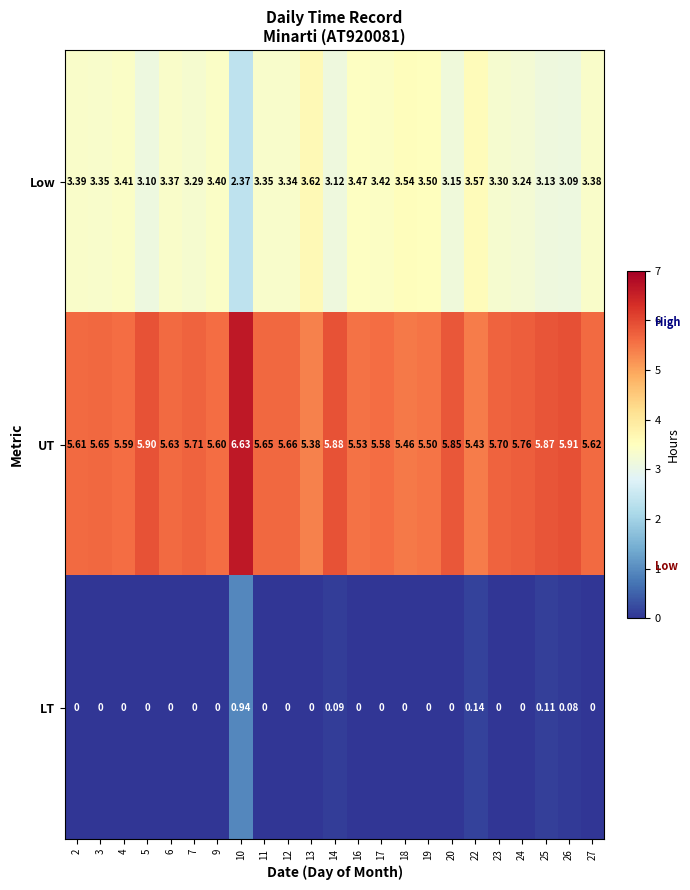

Rank the series by their maximum value, from highest to lowest.

UT, Low, LT